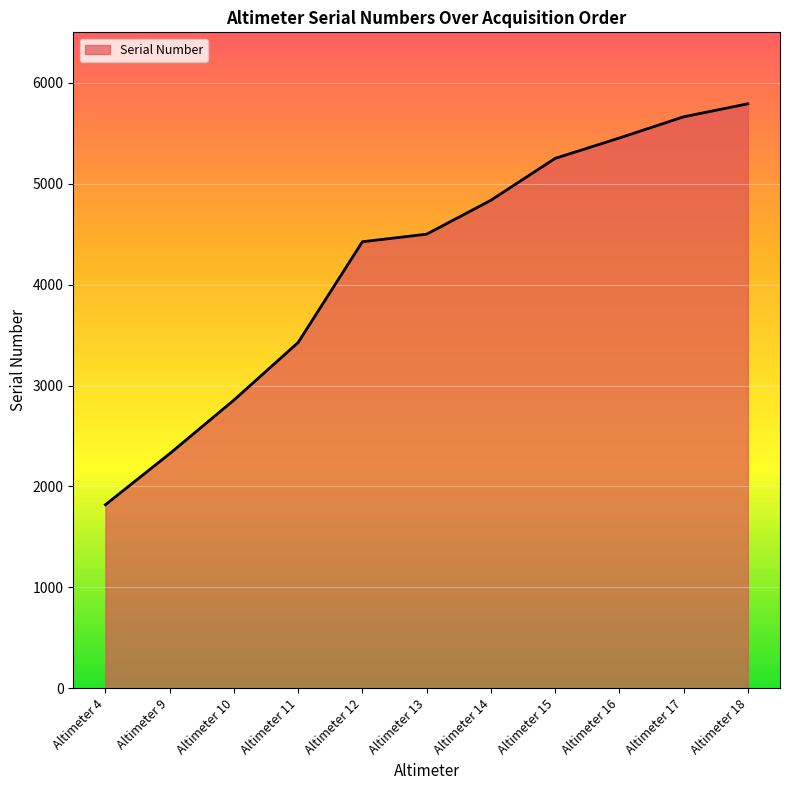

Reading left to right, what are all the values shown in this chart?

1819	2325	2856	3427	4425	4500	4836	5251	5453	5663	5792